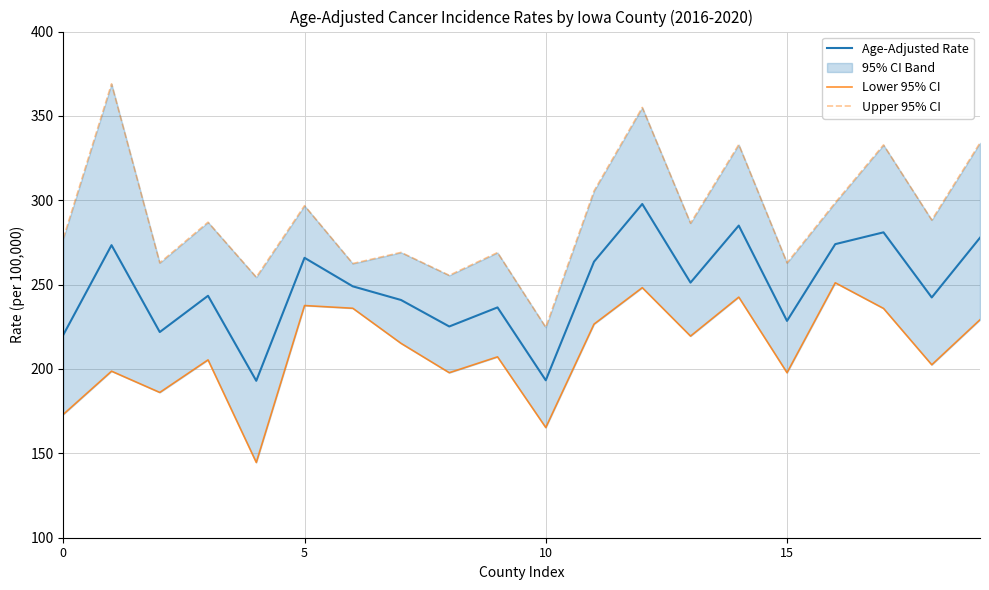

True or false: Age-Adjusted Rate and Lower 95% CI intersect in this chart.

False